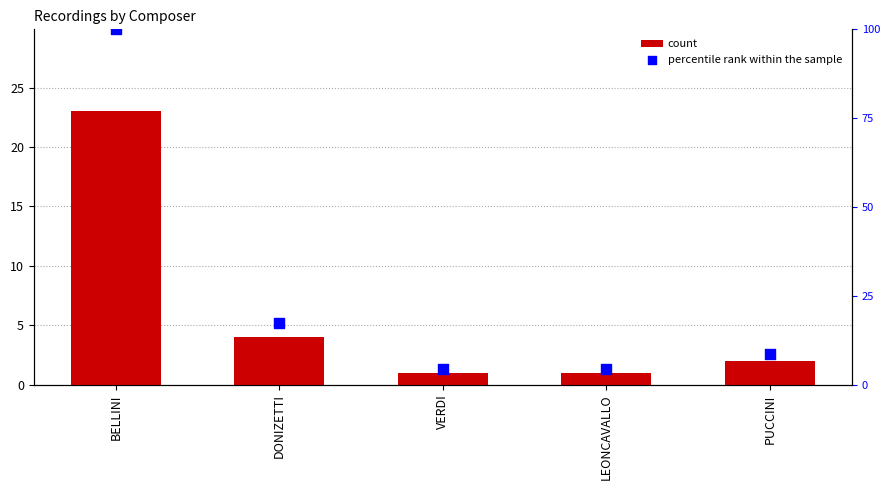

Which series contains the highest Y value?

percentile rank within the sample